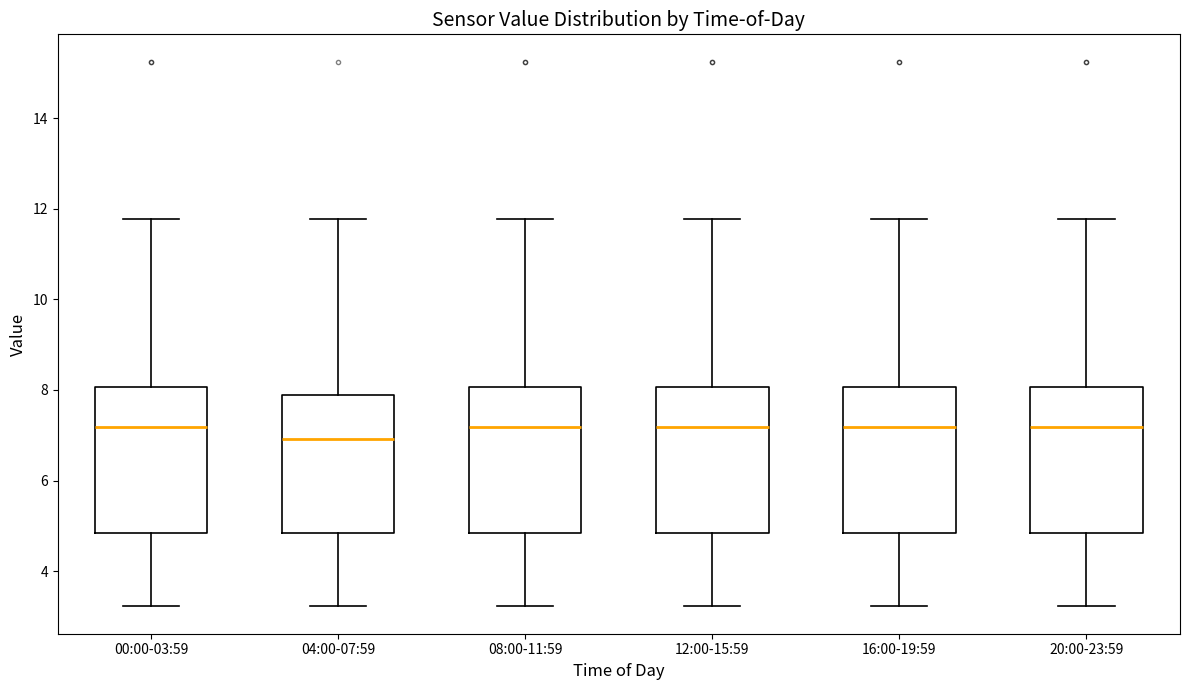

Reading left to right, transcribe this box plot: for each box, give where its median line is, the range the box spans, and where its two whiskers end, as read against the y-axis. The values are not printed on the chart, so give them approximately, as read against the axis.

00:00-03:59: median 7.2, box 4.8 to 8.0, whiskers 3.2 to 11.8
04:00-07:59: median 7.0, box 4.8 to 7.8, whiskers 3.2 to 11.8
08:00-11:59: median 7.2, box 4.8 to 8.0, whiskers 3.2 to 11.8
12:00-15:59: median 7.2, box 4.8 to 8.0, whiskers 3.2 to 11.8
16:00-19:59: median 7.2, box 4.8 to 8.0, whiskers 3.2 to 11.8
20:00-23:59: median 7.2, box 4.8 to 8.0, whiskers 3.2 to 11.8